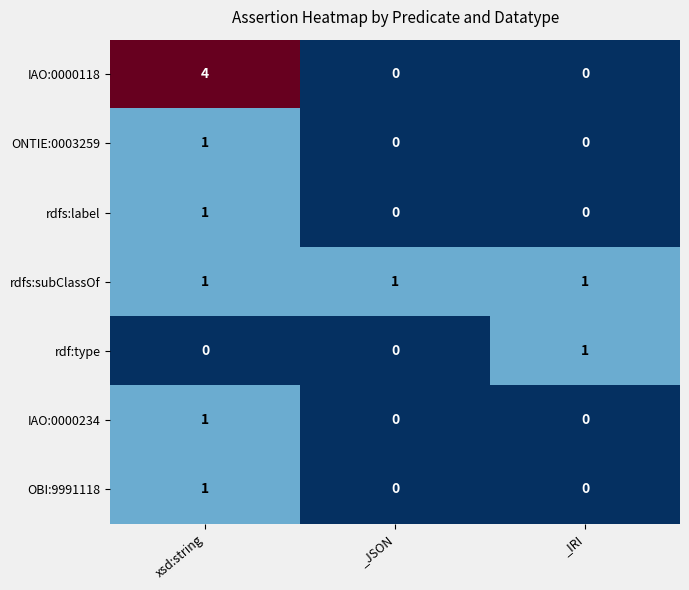

At how many categories does at least one series exceed 3?

1